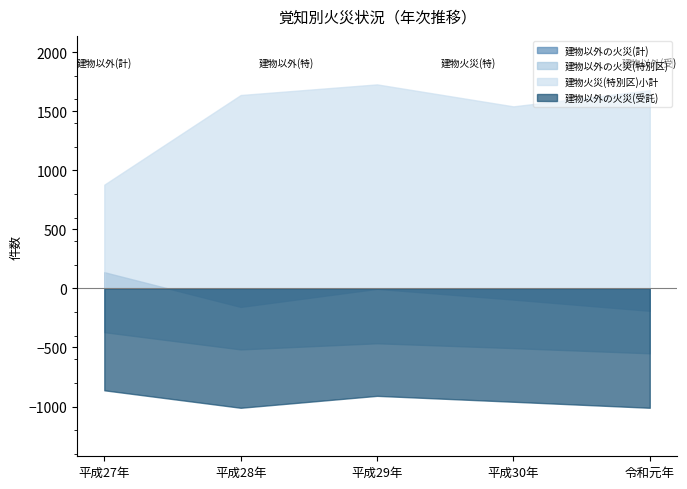

Between 平成28年 and 令和元年, which is larger?

平成28年